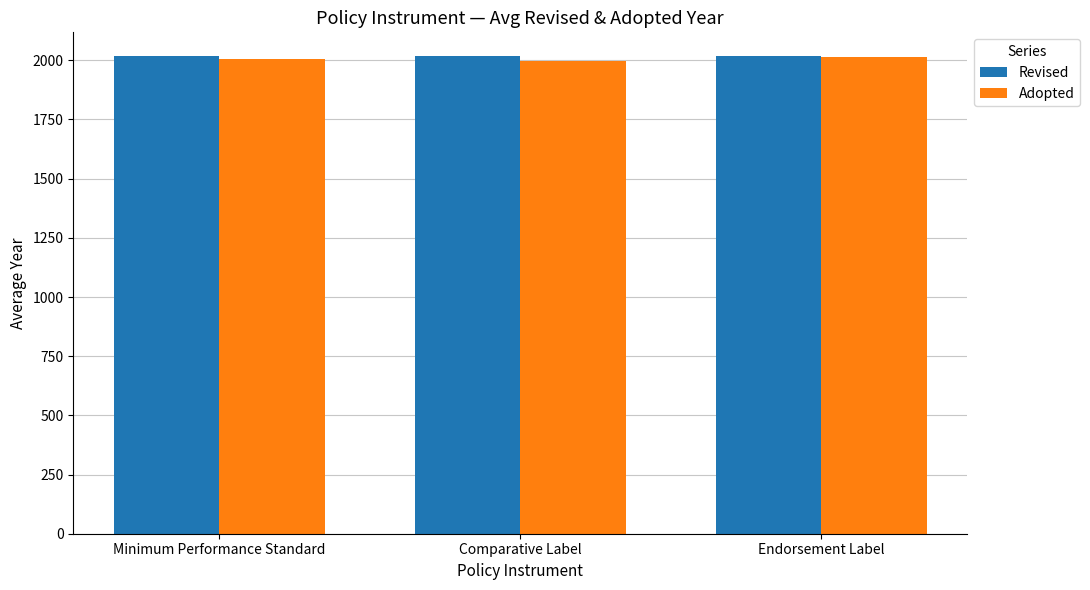

What is the spread (max minus min) of values at Minimum Performance Standard?

11.4